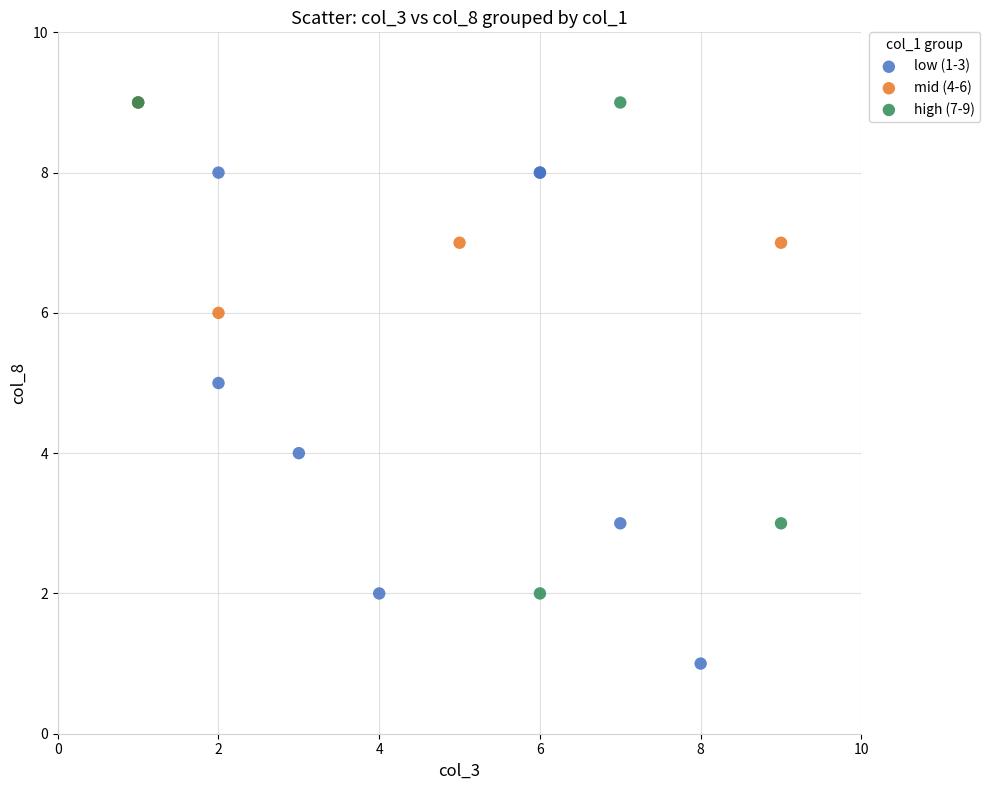

Which series reaches the minimum Y coordinate?

low (1-3)